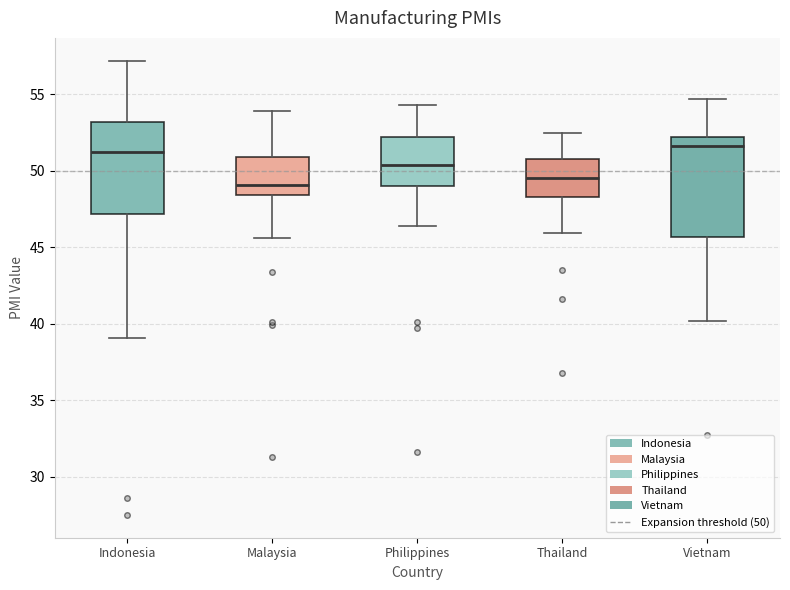

Reading left to right, transcribe this box plot: for each box, give where its median line is, the range the box spans, and where its two whiskers end, as read against the y-axis. The values are not printed on the chart, so give them approximately, as read against the axis.

Indonesia: median 51.0, box 47.0 to 53.0, whiskers 39.0 to 57.0
Malaysia: median 49.0, box 48.5 to 51.0, whiskers 45.5 to 54.0
Philippines: median 50.5, box 49.0 to 52.0, whiskers 46.5 to 54.5
Thailand: median 49.5, box 48.5 to 51.0, whiskers 46.0 to 52.5
Vietnam: median 51.5, box 45.5 to 52.0, whiskers 40.0 to 54.5